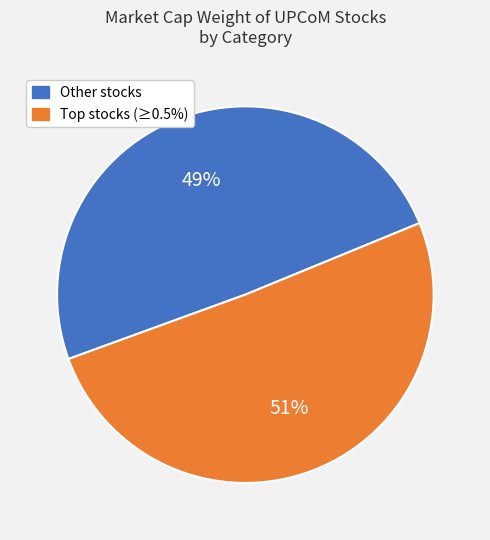

Is there any slice that represents more than half of the pie?

Yes